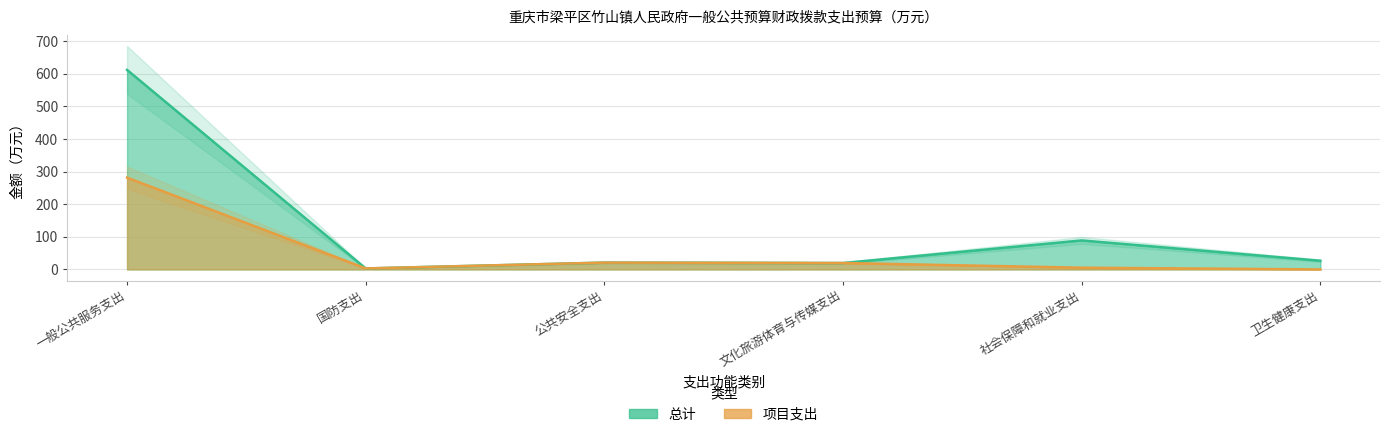

Between 一般公共服务支出 and 文化旅游体育与传媒支出, which is larger?

一般公共服务支出